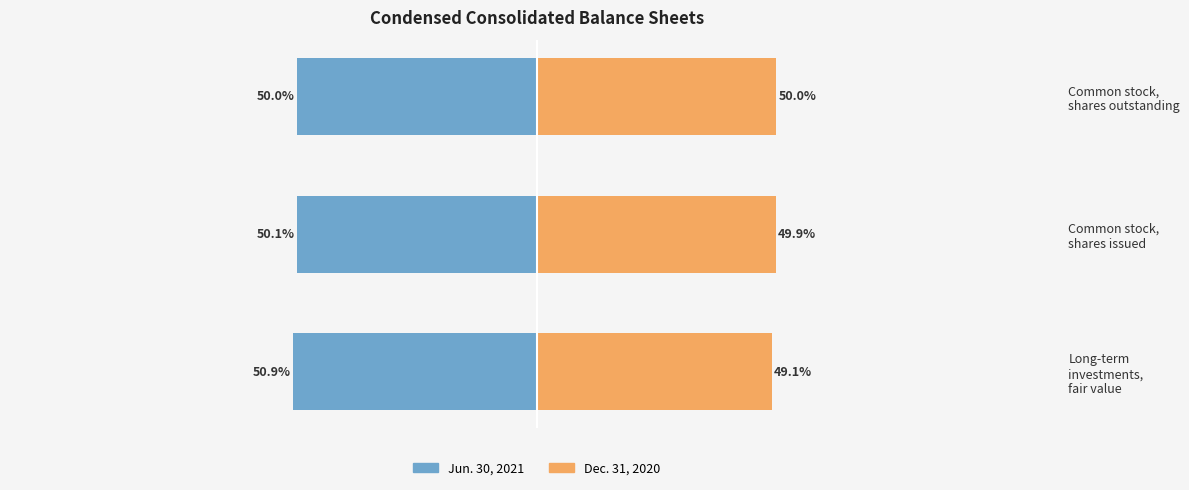

What is the value of the Dec. 31, 2020 bar at the 1st from the left?

49.1